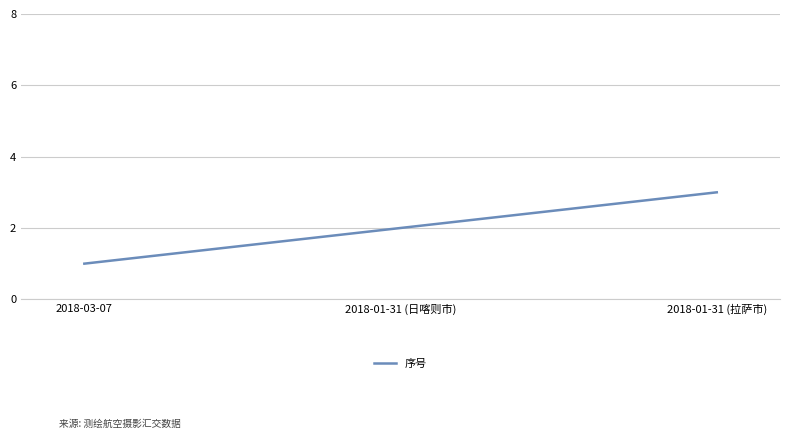

What position from the left is 2018-03-07?

1